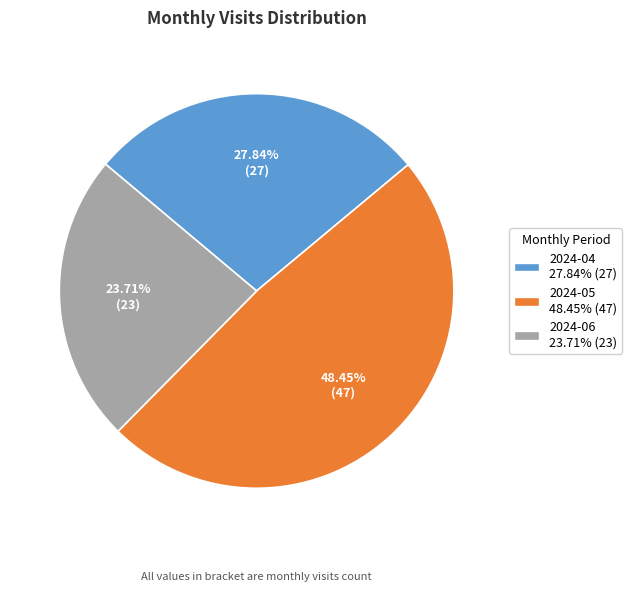

To the nearest percent, what is the average slice percentage?

33%